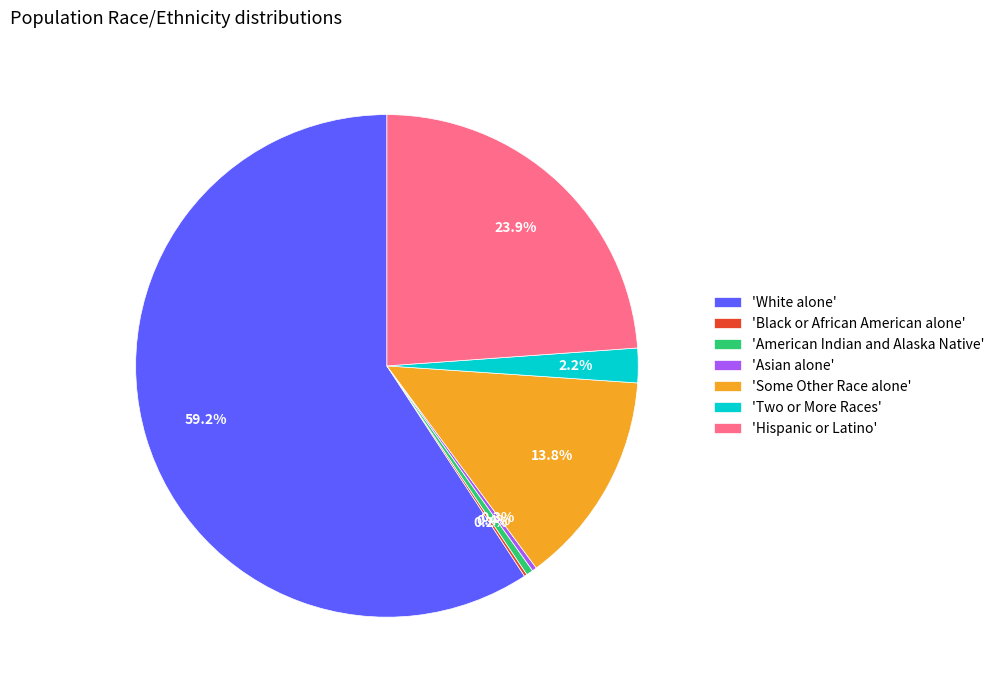

To the nearest percent, what is the difference between the largest and smallest slice percentages?

59%